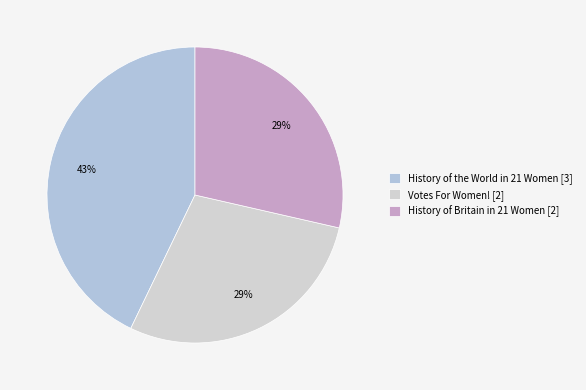

Which slice is the smallest?

Votes For Women! [2]